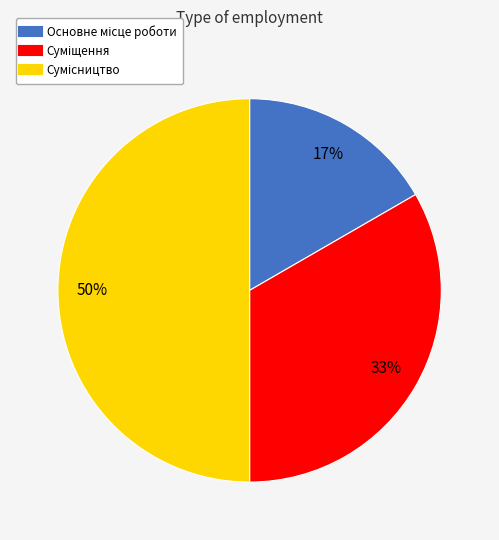

To the nearest percent, what is the average slice percentage?

33%